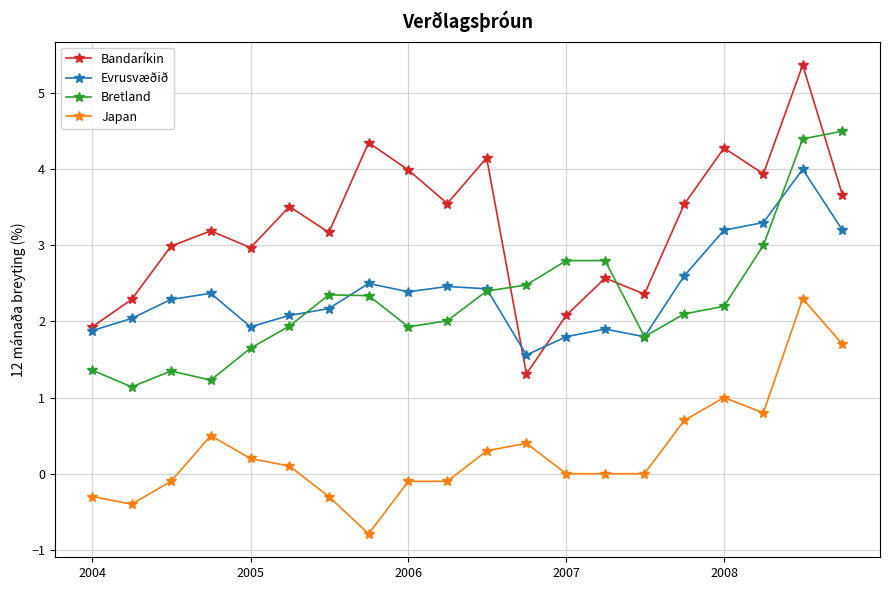

Which series has the largest total across all categories?

Bandaríkin